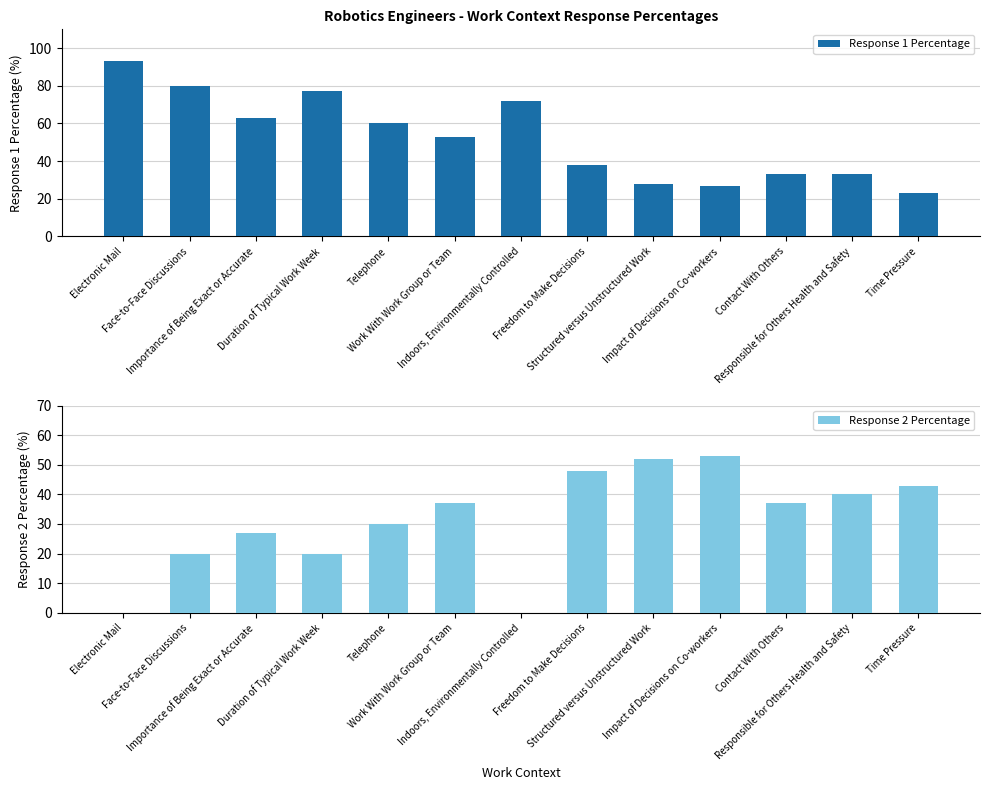

Which series has the widest spread of values?

Response 1 Percentage